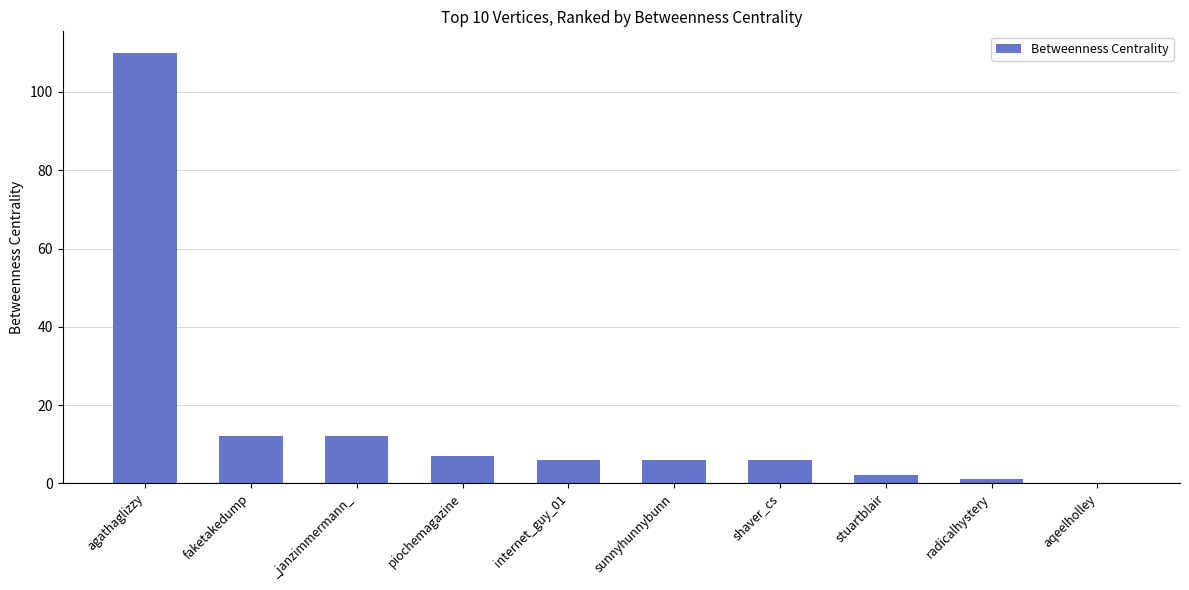

How many series are shown in this chart?

1